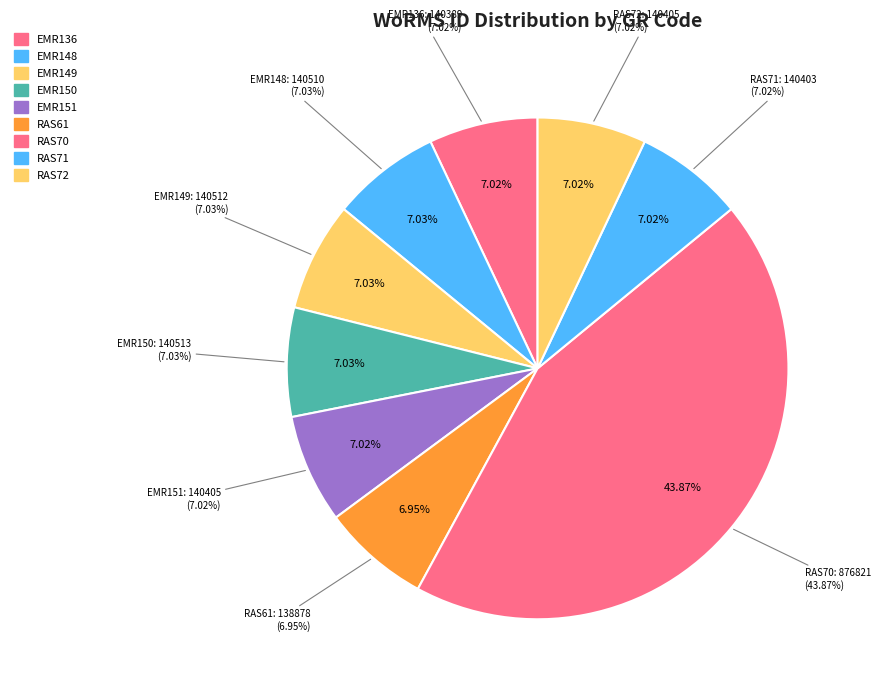

Does EMR148 represent more than half of the total?

No